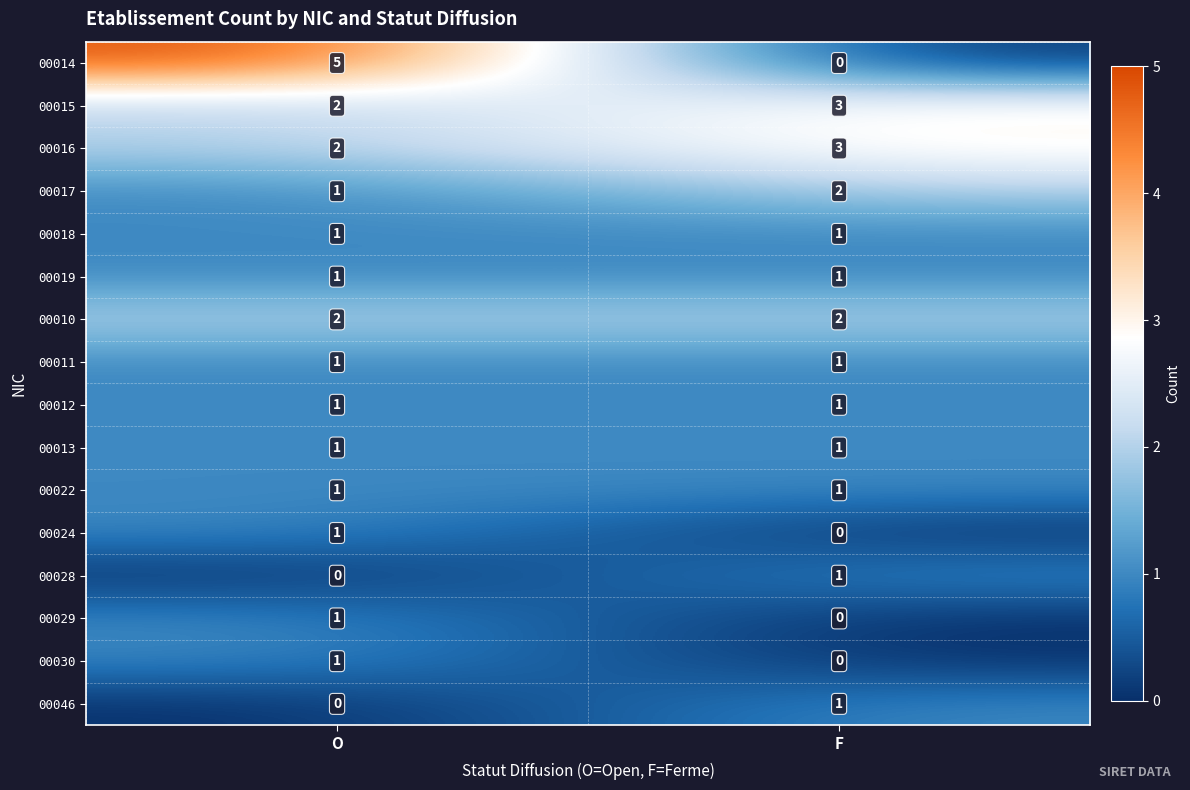

Is it true that 00016 equals 2 at O?

True